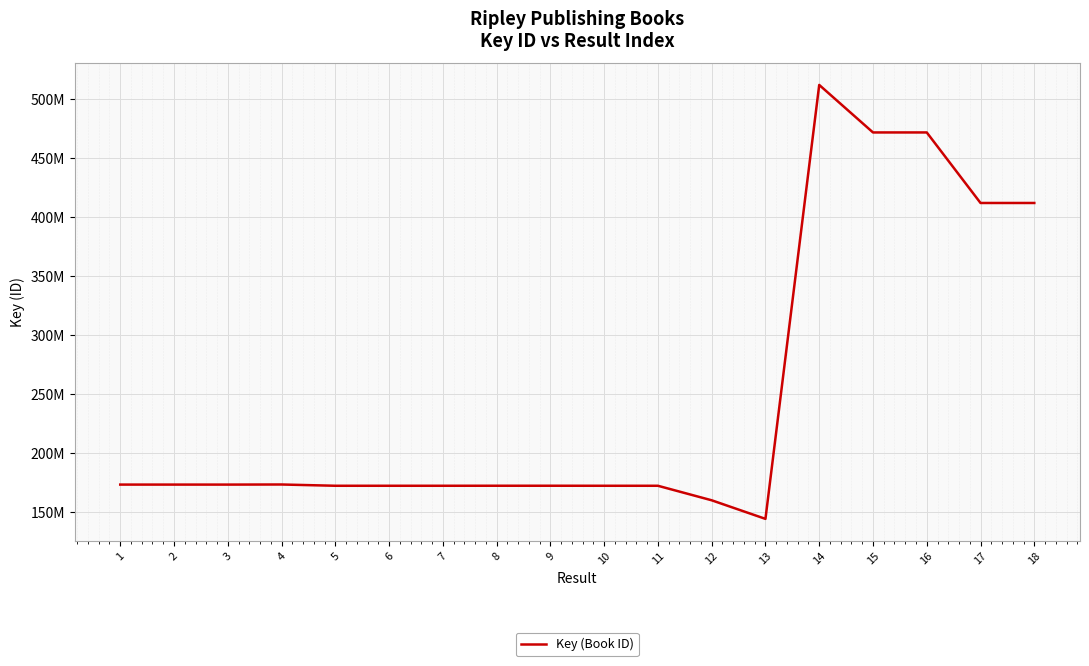

What is the value of the 2nd point from the left?

173004311